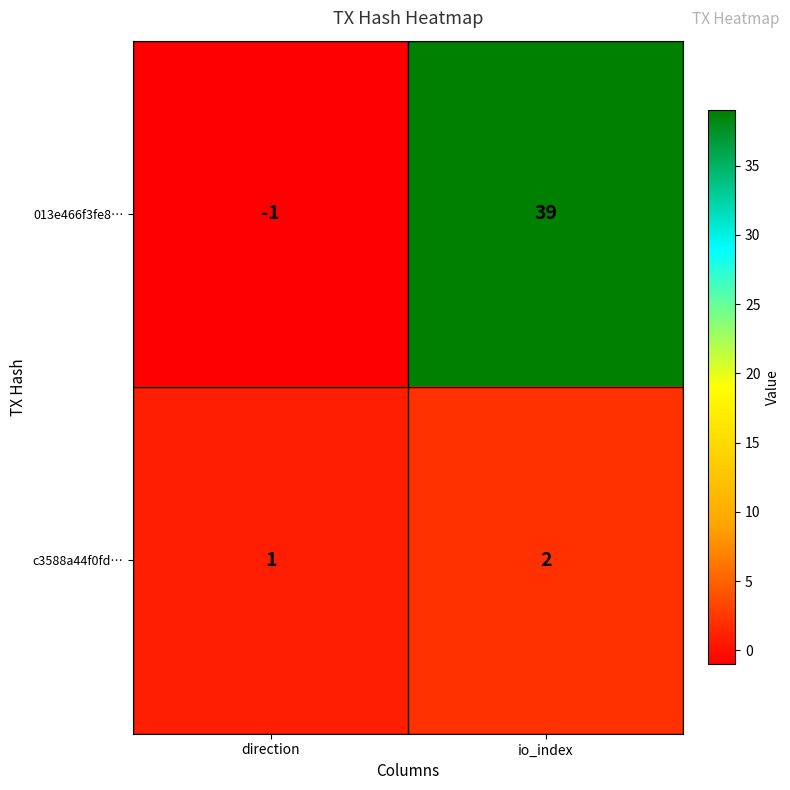

Rank the series by their average value, from highest to lowest.

013e466f3fe8…, c3588a44f0fd…